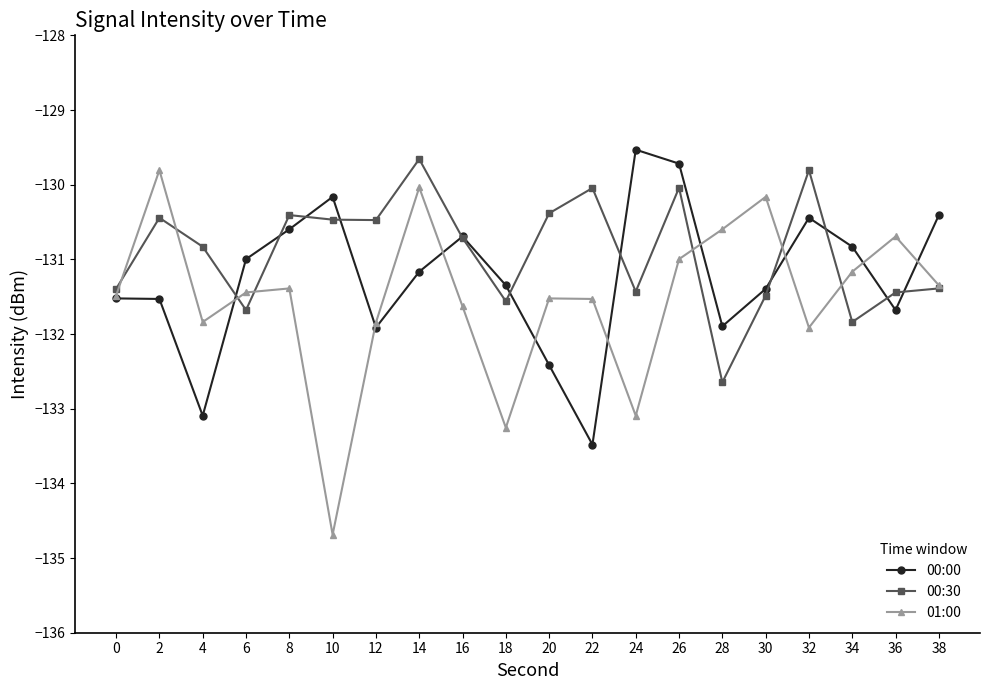

At which category does 00:30 reach its first local valley?

6